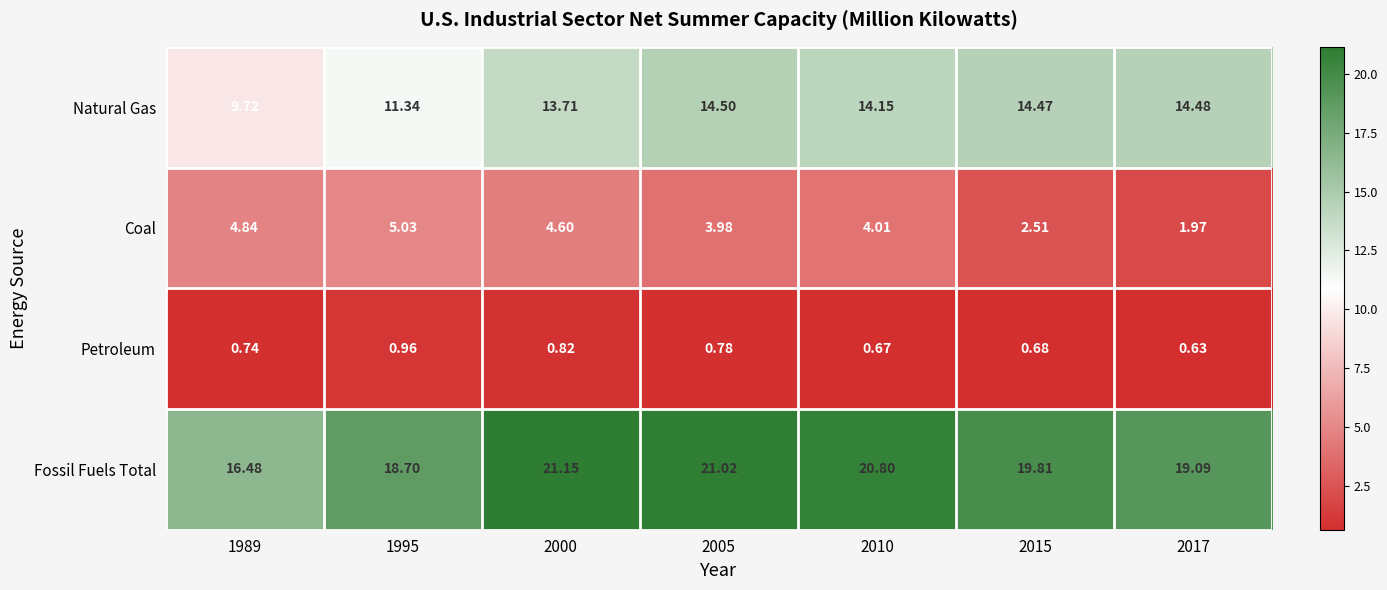

List the series in order of their peak value, highest first.

Fossil Fuels Total, Natural Gas, Coal, Petroleum